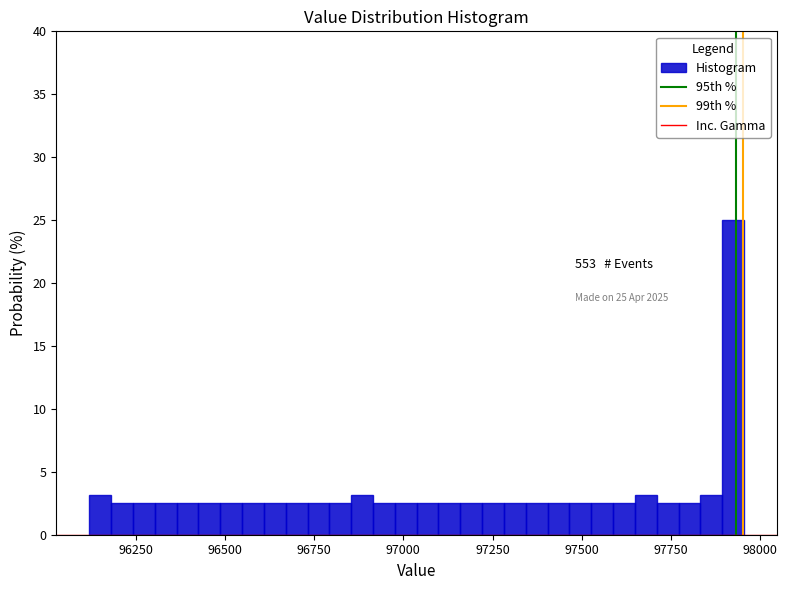

Around what value on the x-axis is the tallest bar? Give the approximate position of its centre, as read against the axis.

97900